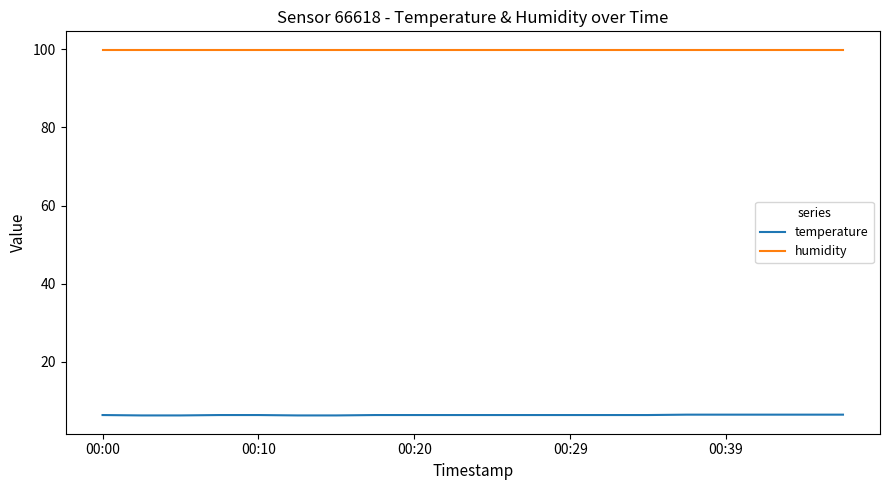

True or false: temperature and humidity cross at least once.

False